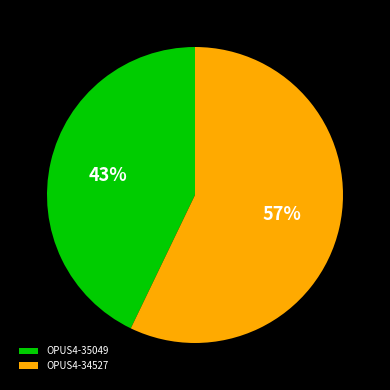

Which category has the smallest portion of the pie?

OPUS4-35049